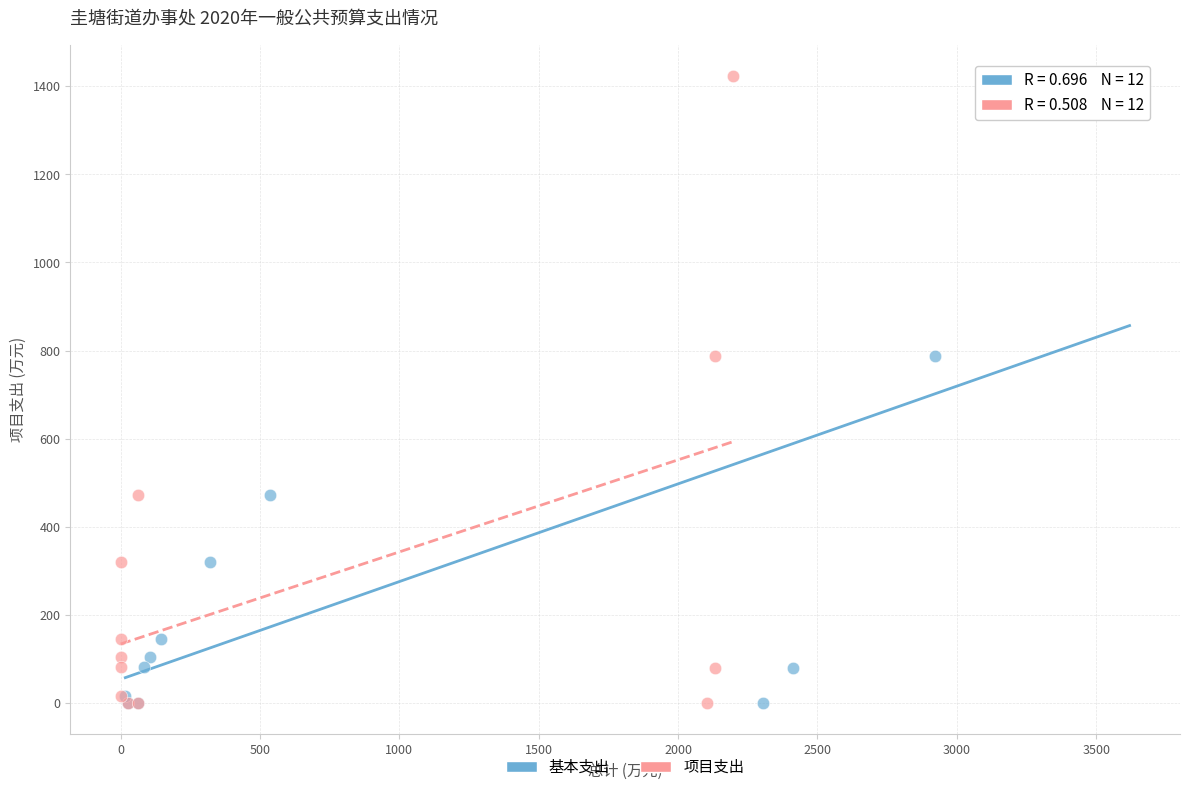

What are all the series names shown in the legend?

基本支出, 项目支出